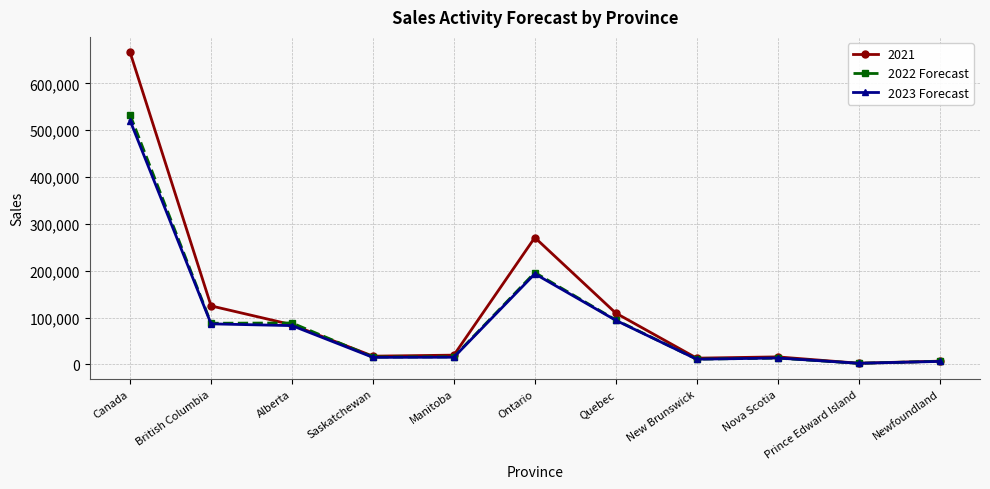

What is the sum of all 2023 Forecast values?

1039636.9